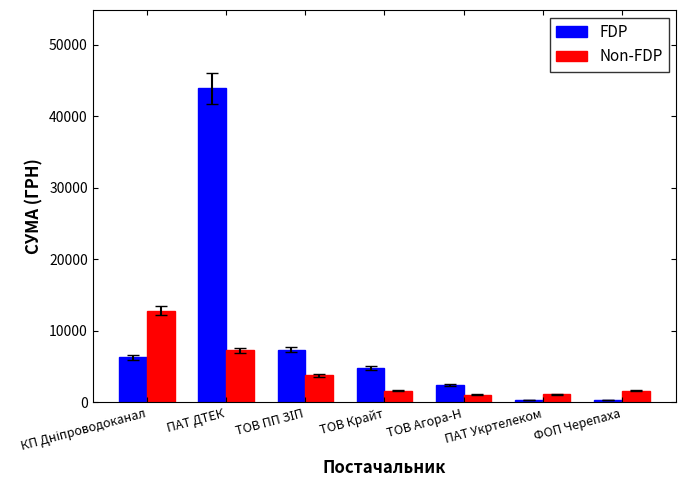

What is the difference between the second highest and minimum values in the FDP series?

7095.5